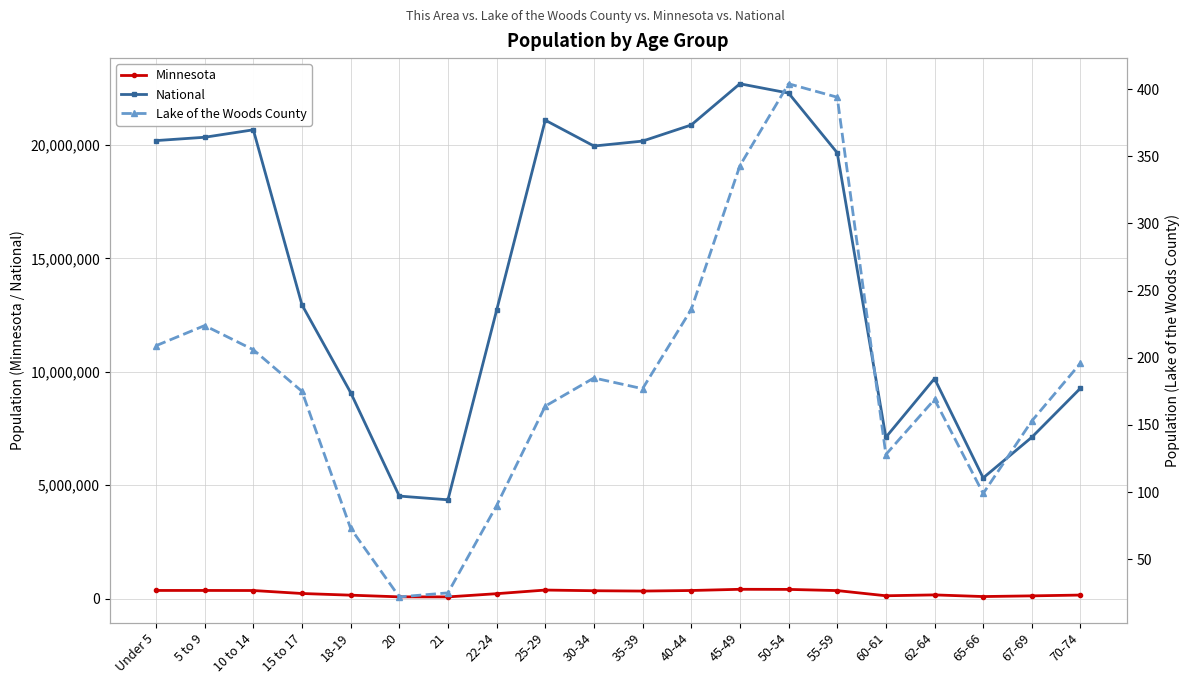

True or false: Lake of the Woods County has a value of 57 at 10 to 14.

False